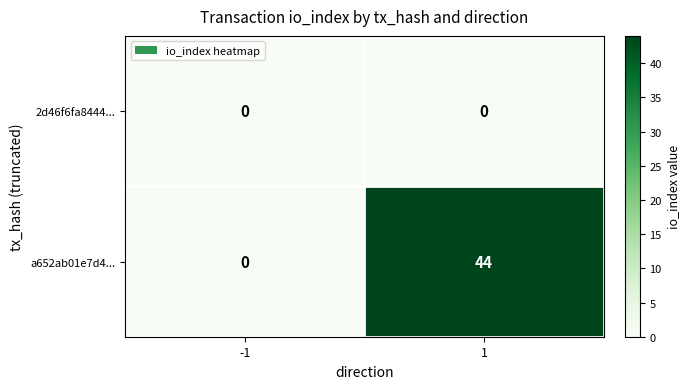

Is it true that a652ab01e7d4... equals 44 at 1?

True